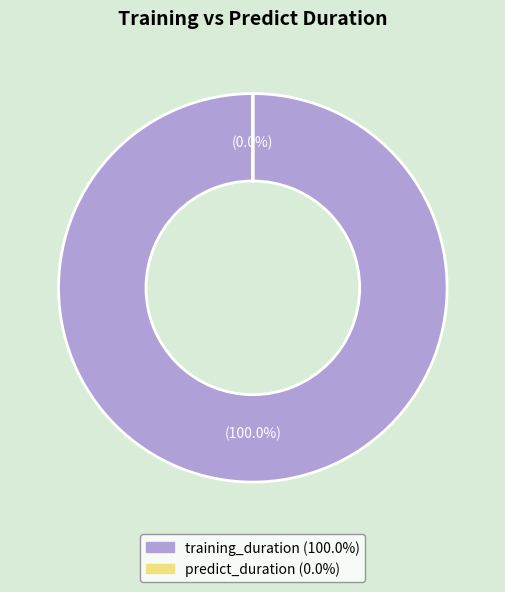

What percentage is the training_duration slice, to the nearest percent?

100%